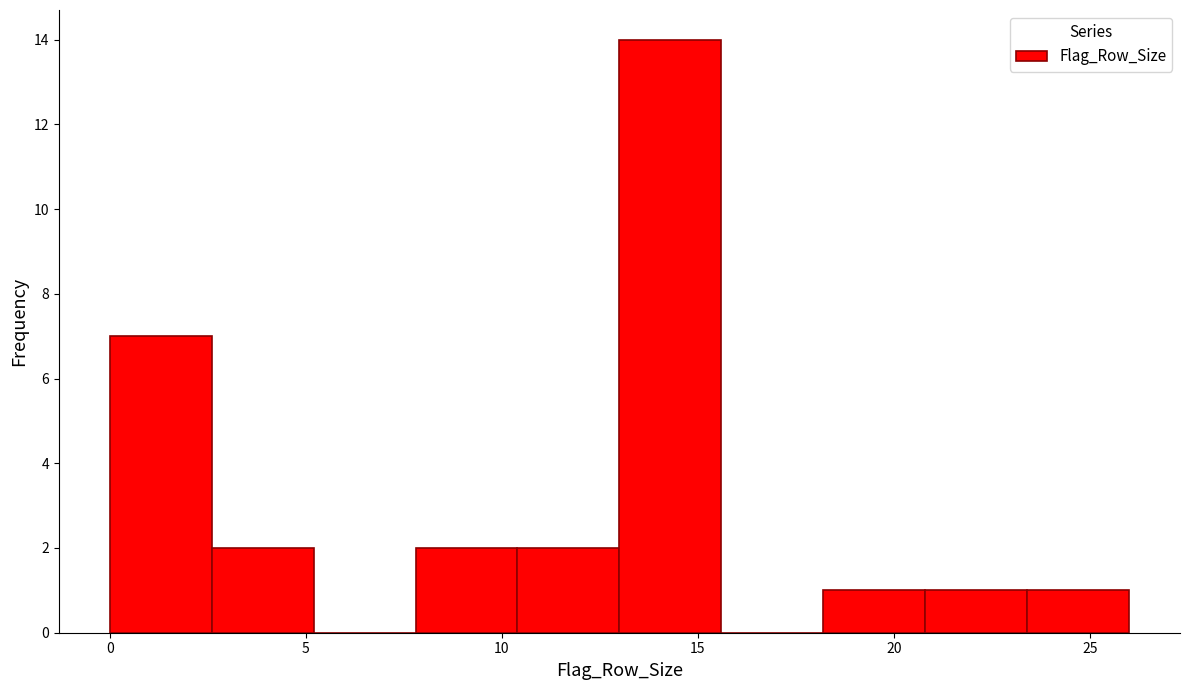

Reading left to right, transcribe this chart: for each bar, give the range it covers on the x-axis and its height. Neither the bar edges nor the heights are printed on the chart, so give them approximately, as read against the axes.

0.0 to 2.6: 7
2.6 to 5.2: 2
5.2 to 7.8: 0
7.8 to 10.4: 2
10.4 to 13.0: 2
13.0 to 15.6: 14
15.6 to 18.2: 0
18.2 to 20.8: 1
20.8 to 23.4: 1
23.4 to 26.0: 1